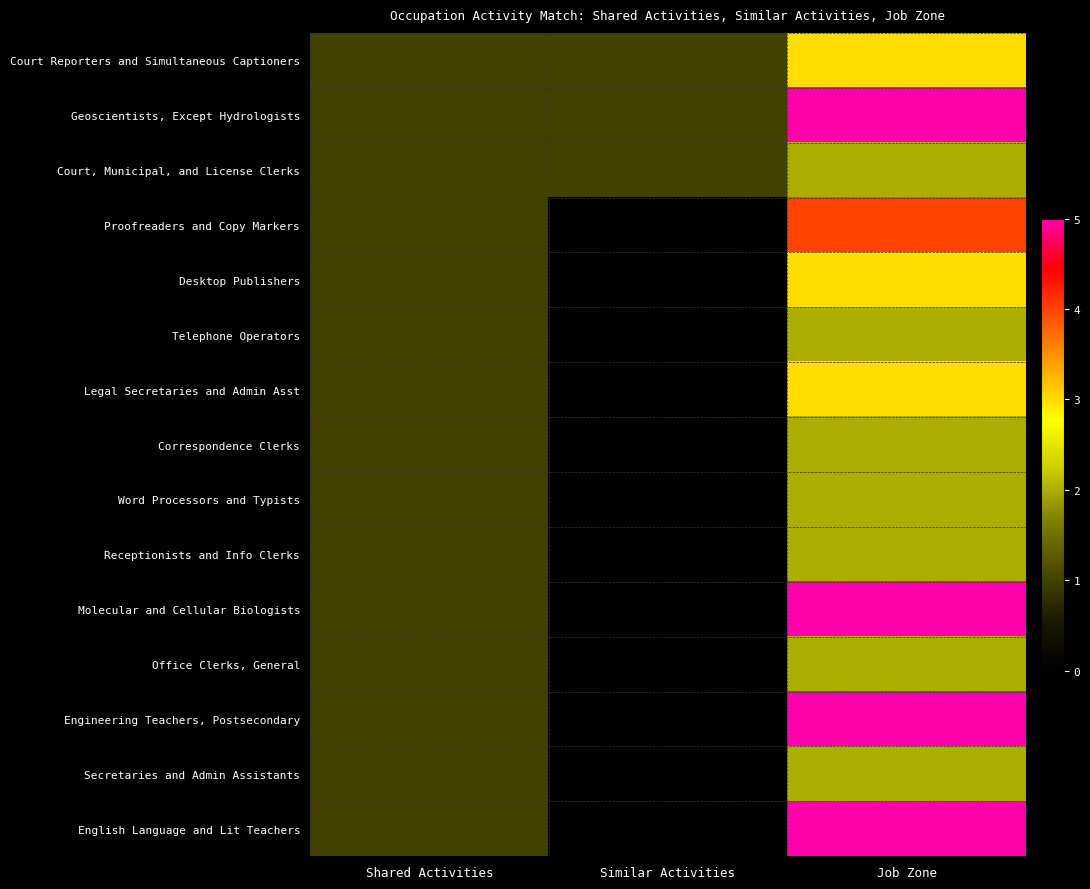

List the series in order of their peak value, highest first.

Geoscientists, Except Hydrologists, Molecular and Cellular Biologists, Engineering Teachers, Postsecondary, English Language and Lit Teachers, Proofreaders and Copy Markers, Court Reporters and Simultaneous Captioners, Desktop Publishers, Legal Secretaries and Admin Asst, Court, Municipal, and License Clerks, Telephone Operators, Correspondence Clerks, Word Processors and Typists, Receptionists and Info Clerks, Office Clerks, General, Secretaries and Admin Assistants